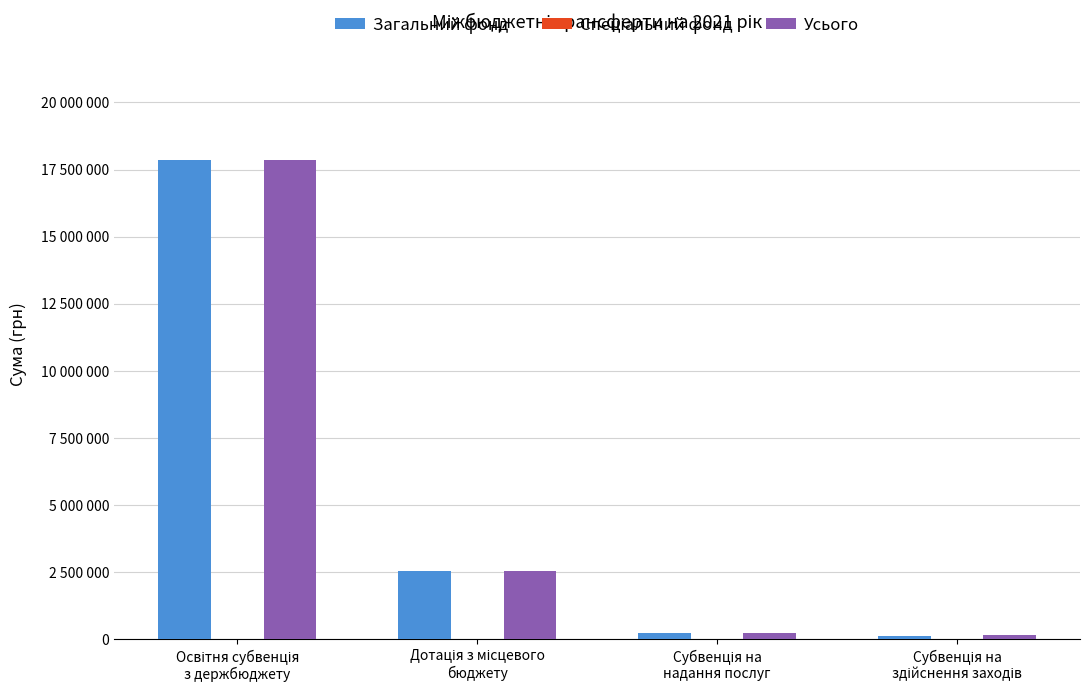

What is the average value of the Спеціальний фонд series?

2859